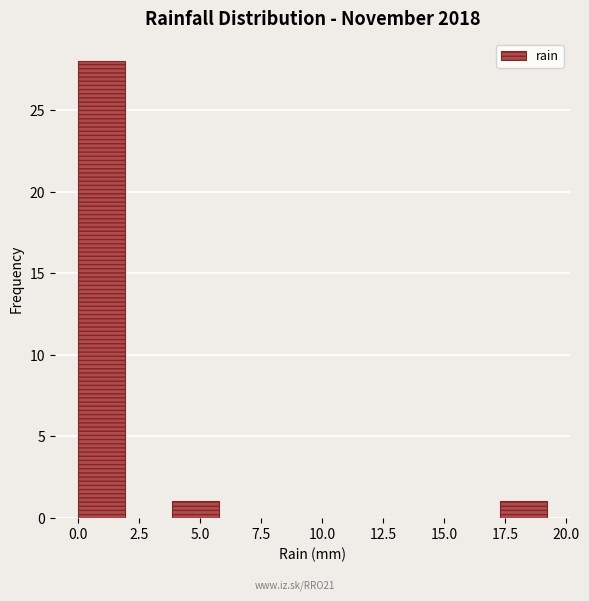

Around what value on the x-axis is the tallest bar? Give the approximate position of its centre, as read against the axis.

1.0